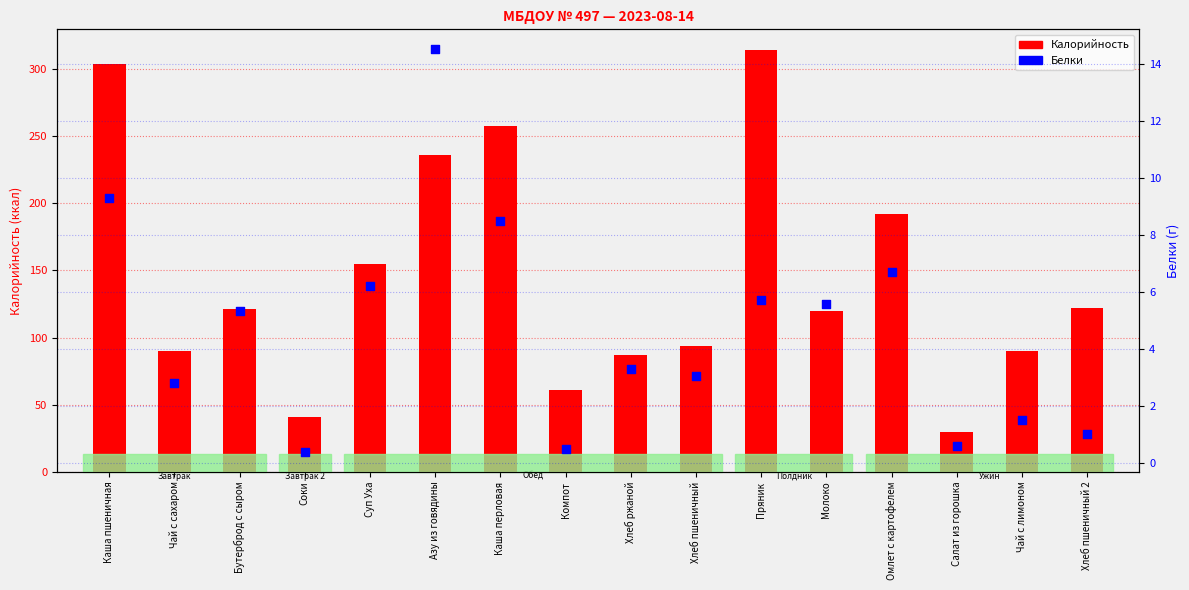

Which series has the largest Y range (max minus min)?

Калорийность